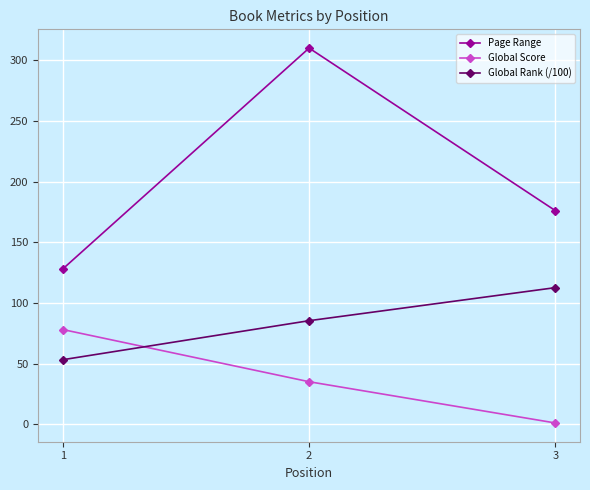

Does the chart have visible grid lines?

Yes